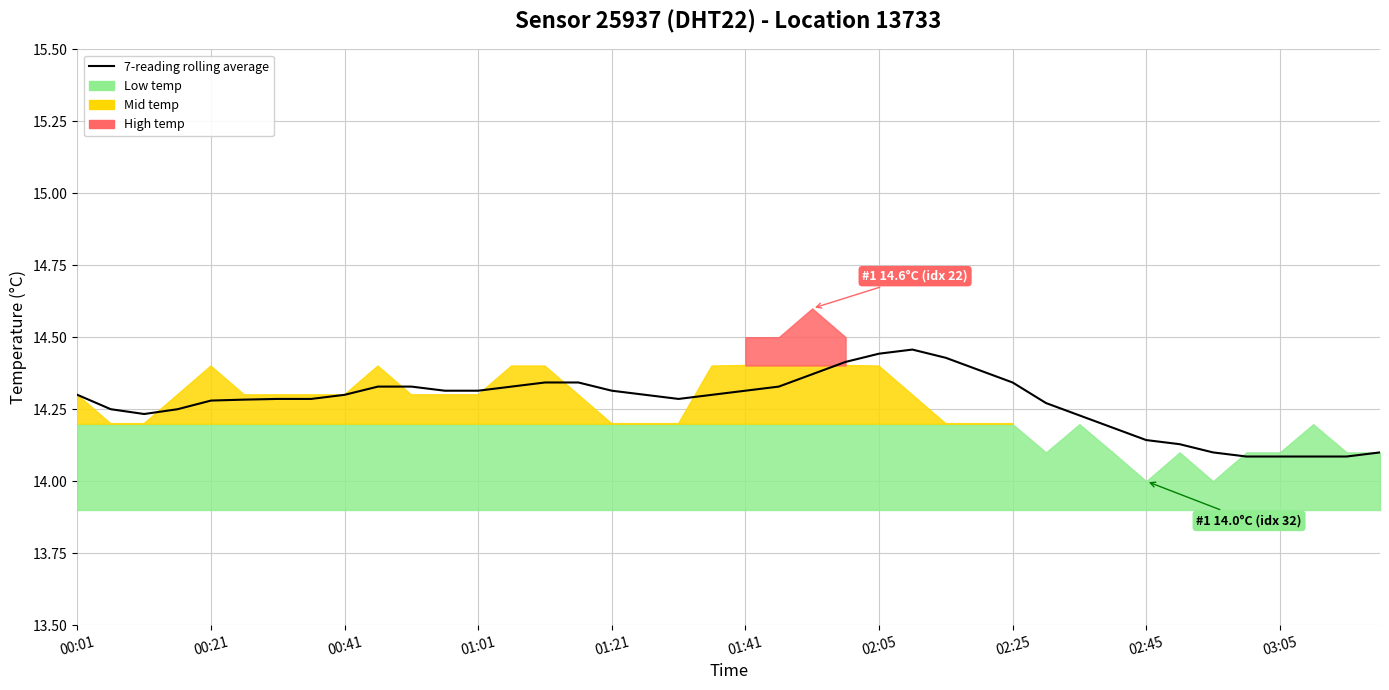

What is the value of the 28th point from the left?

14.4